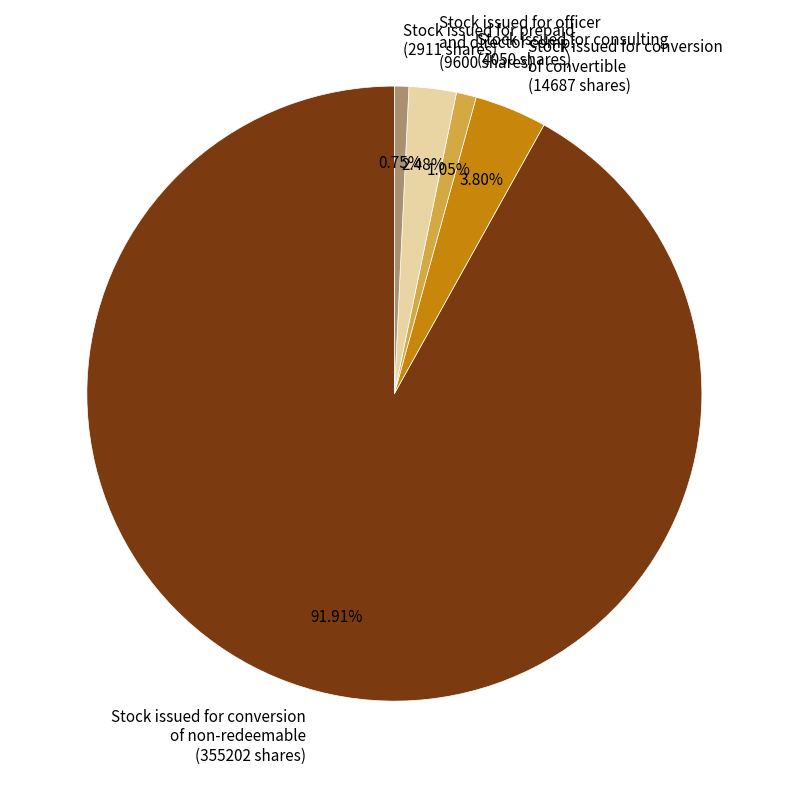

Does any single category account for the majority?

Yes